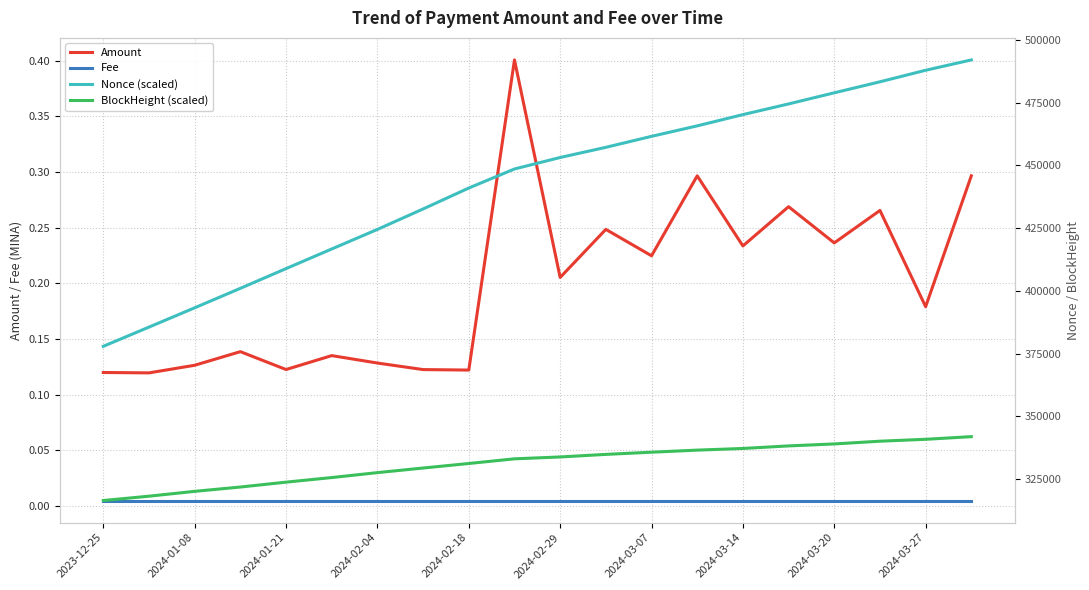

At which category is the sum across all series the highest?

19